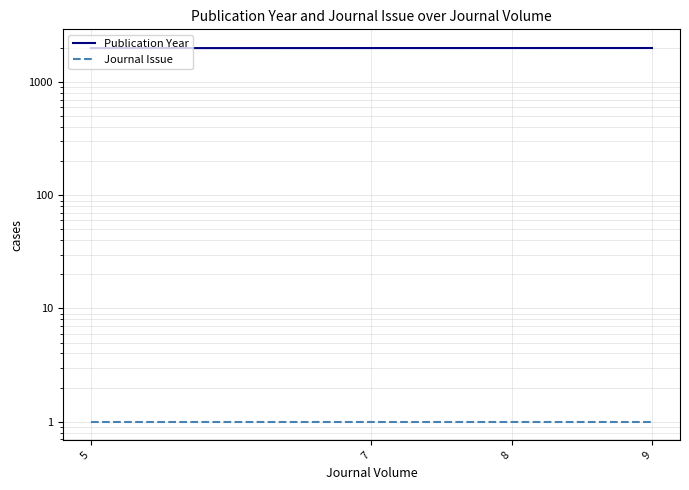

How many values in the Publication Year series exceed 2008?

1